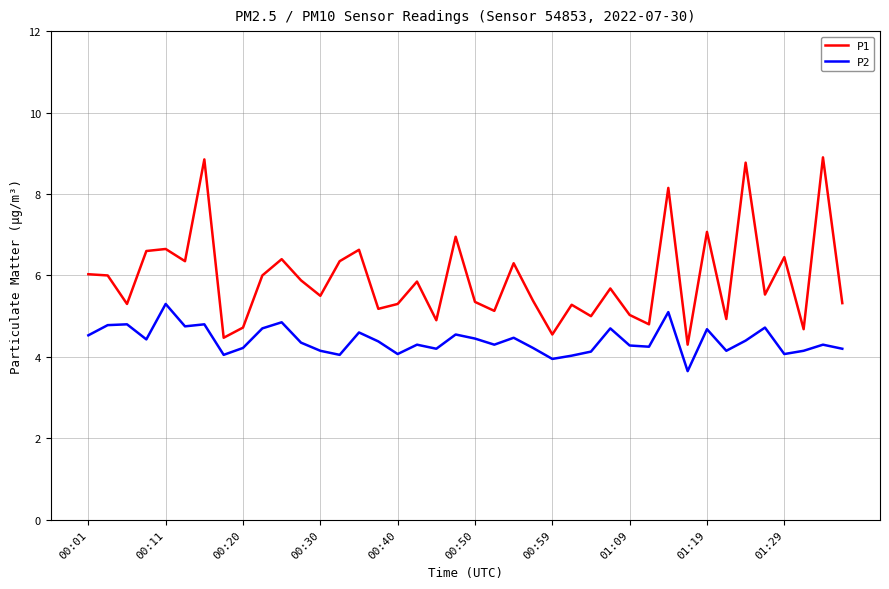

List the series in order of their peak value, lowest first.

P2, P1